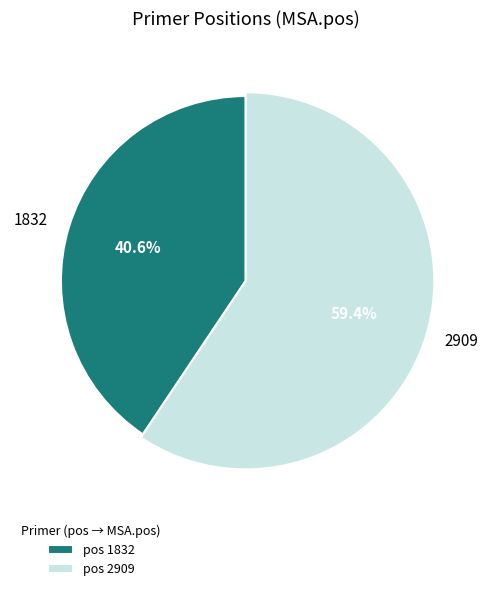

Which slice is the largest?

2909